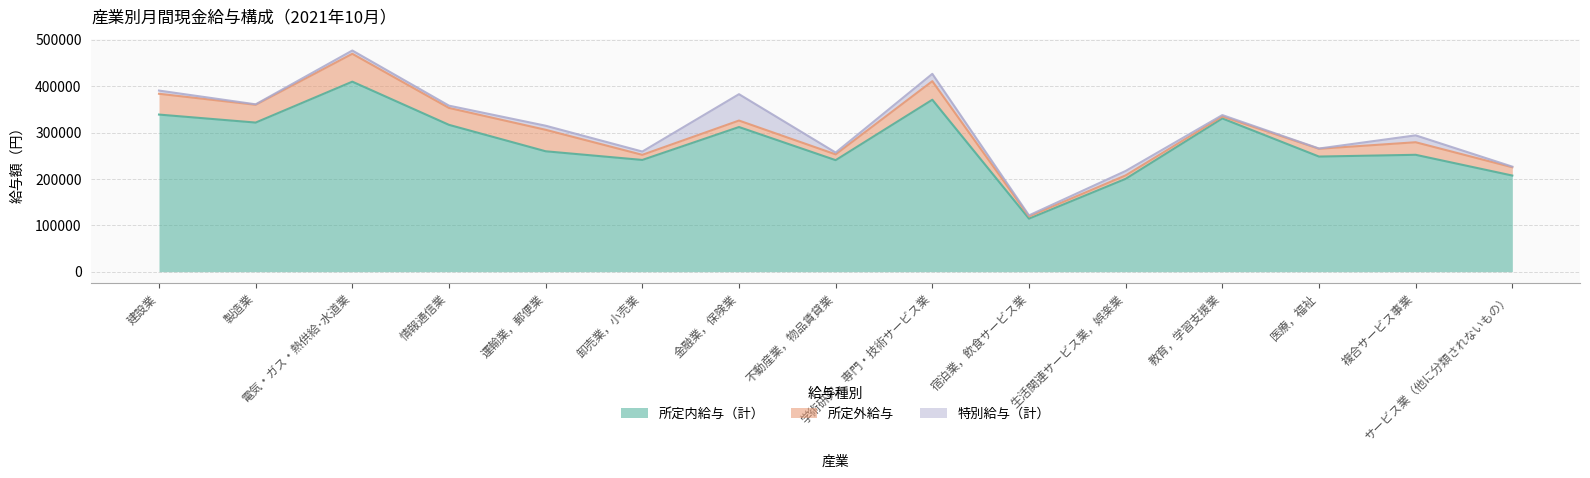

What is the difference between the maximum and second lowest values in the 所定内給与（計） series?

209509